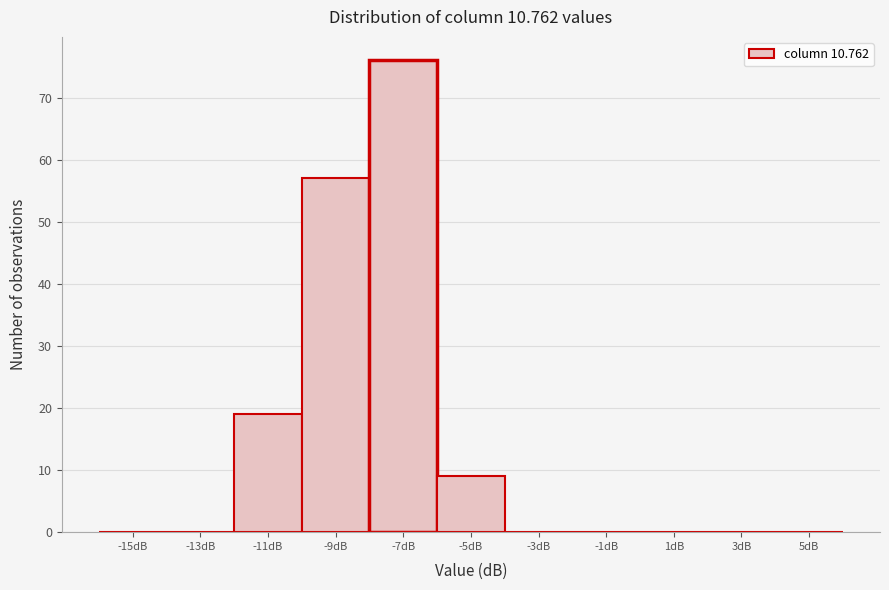

Reading right to left, list all the values displayed in this chart.

5dB=0	3dB=0	1dB=0	-1dB=0	-3dB=0	-5dB=9	-7dB=76	-9dB=57	-11dB=19	-13dB=0	-15dB=0